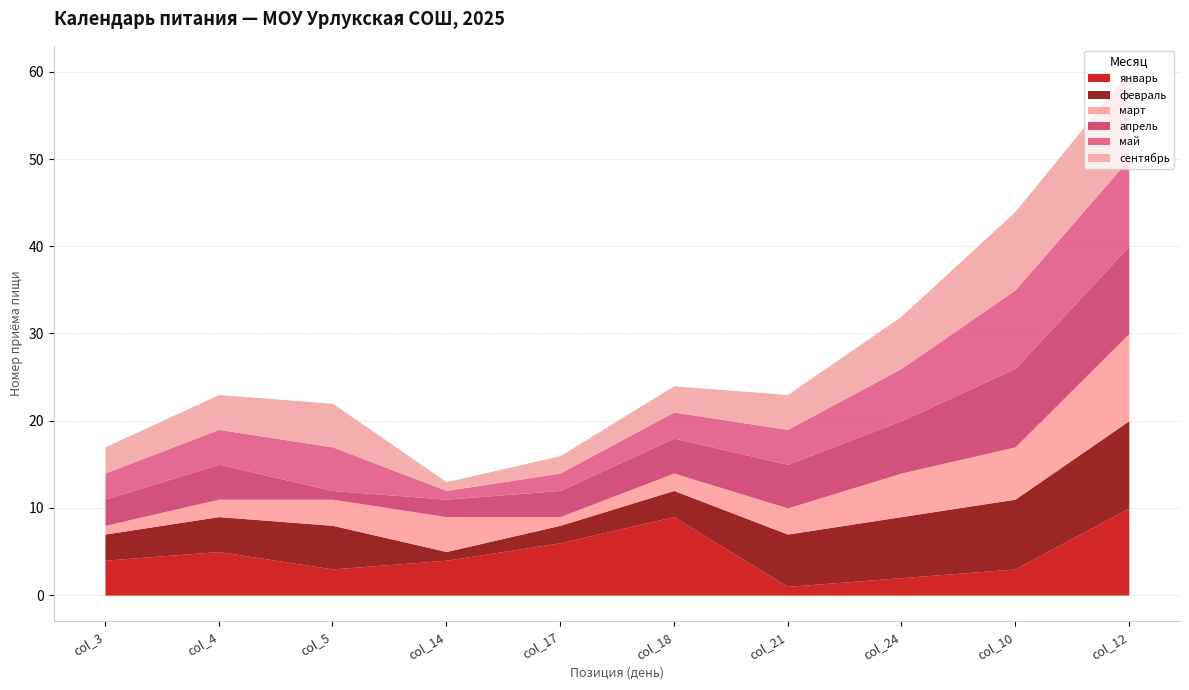

Reading left to right, list all the values displayed in this chart.

январь: col_3=4	col_4=5	col_5=3	col_14=4	col_17=6	col_18=9	col_21=1	col_24=2	col_10=3	col_12=10
февраль: col_3=3	col_4=4	col_5=5	col_14=1	col_17=2	col_18=3	col_21=6	col_24=7	col_10=8	col_12=10
март: col_3=1	col_4=2	col_5=3	col_14=4	col_17=1	col_18=2	col_21=3	col_24=5	col_10=6	col_12=10
апрель: col_3=3	col_4=4	col_5=1	col_14=2	col_17=3	col_18=4	col_21=5	col_24=6	col_10=9	col_12=10
май: col_3=3	col_4=4	col_5=5	col_14=1	col_17=2	col_18=3	col_21=4	col_24=6	col_10=9	col_12=10
сентябрь: col_3=3	col_4=4	col_5=5	col_14=1	col_17=2	col_18=3	col_21=4	col_24=6	col_10=9	col_12=10